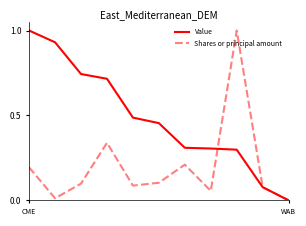

True or false: Value and Shares or principal amount cross at least once.

True